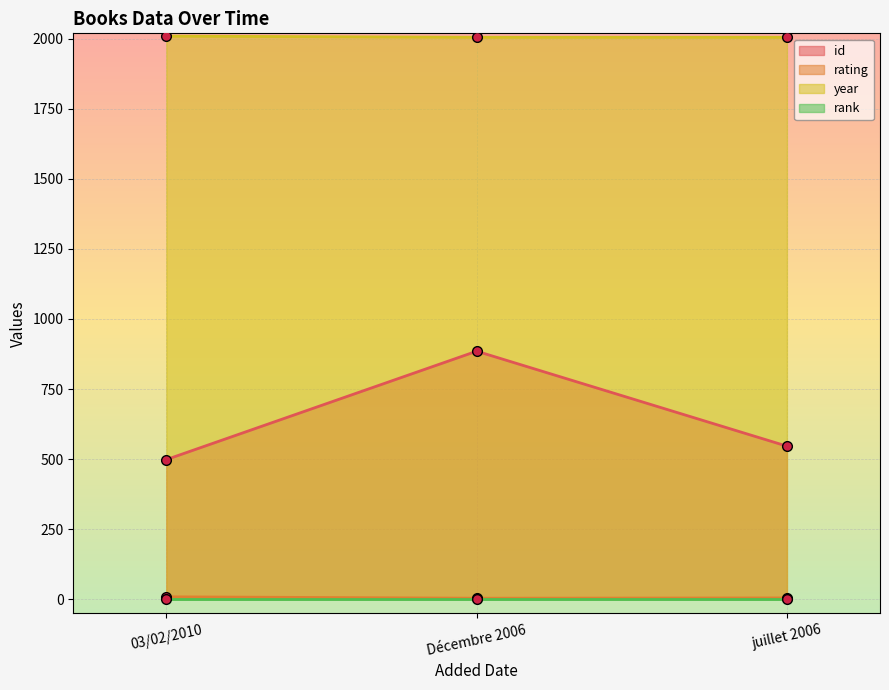

What is the difference between the maximum and minimum values in the rating series?

5